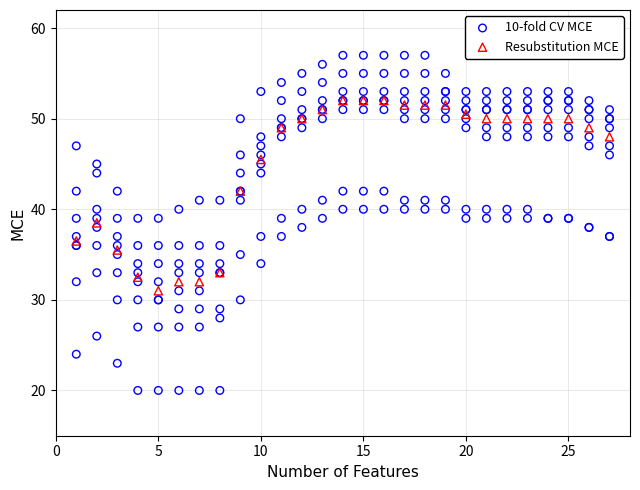

Which series has the largest Y range (max minus min)?

10-fold CV MCE